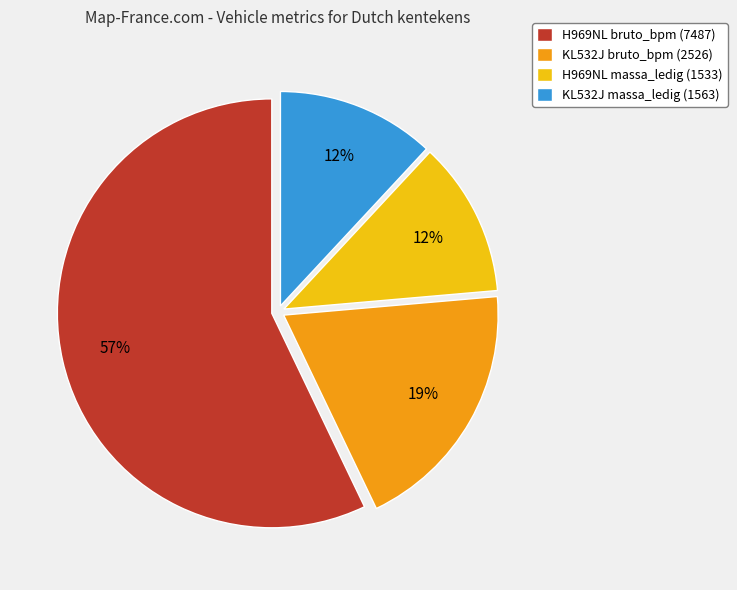

How many segments does this pie chart have?

4